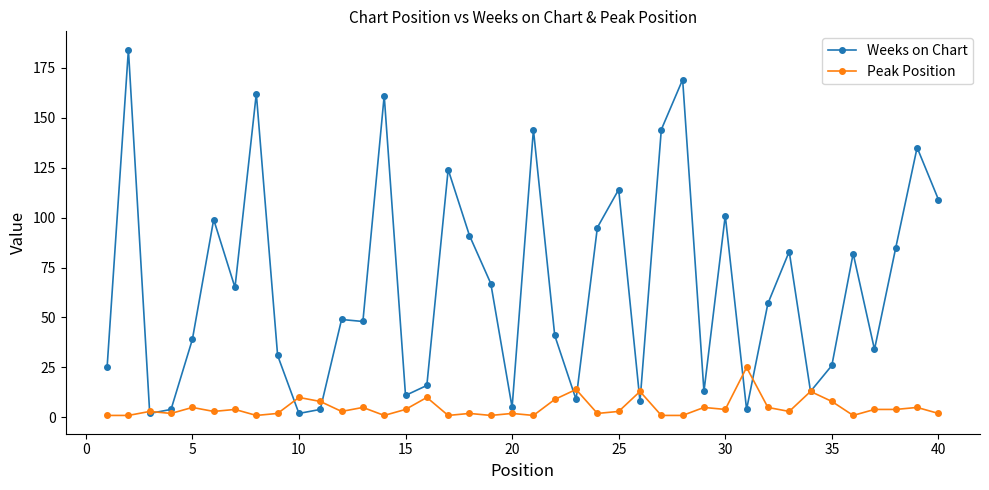

What is the greatest value displayed?

184